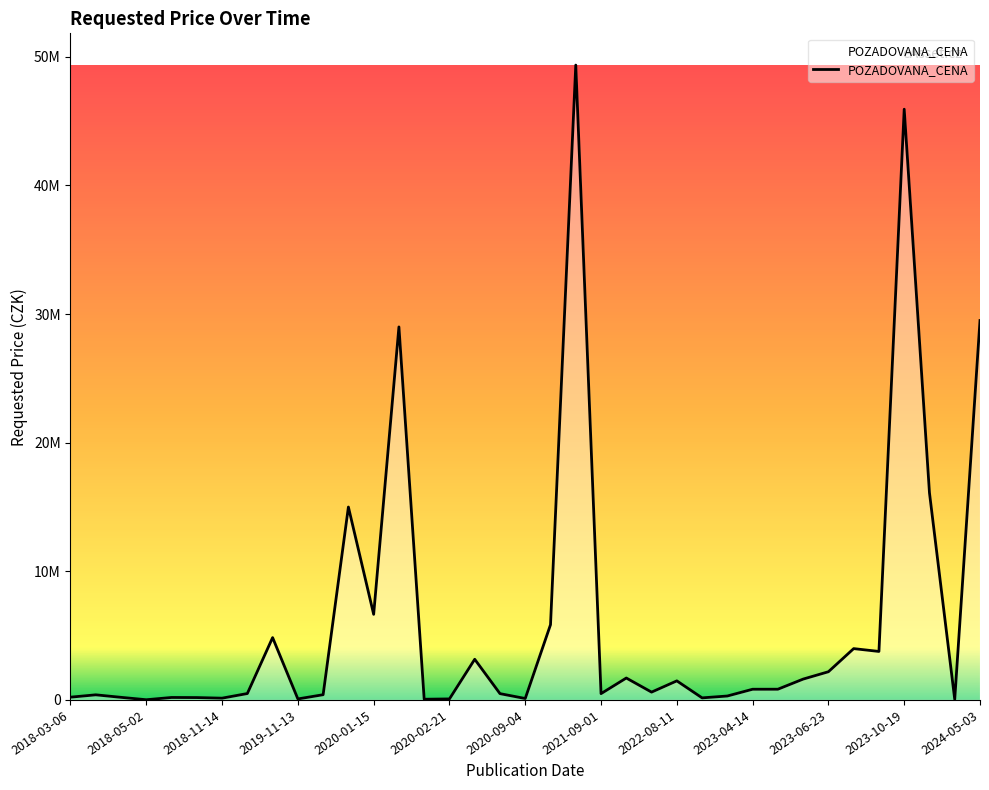

What is the sum of all values?

226483980